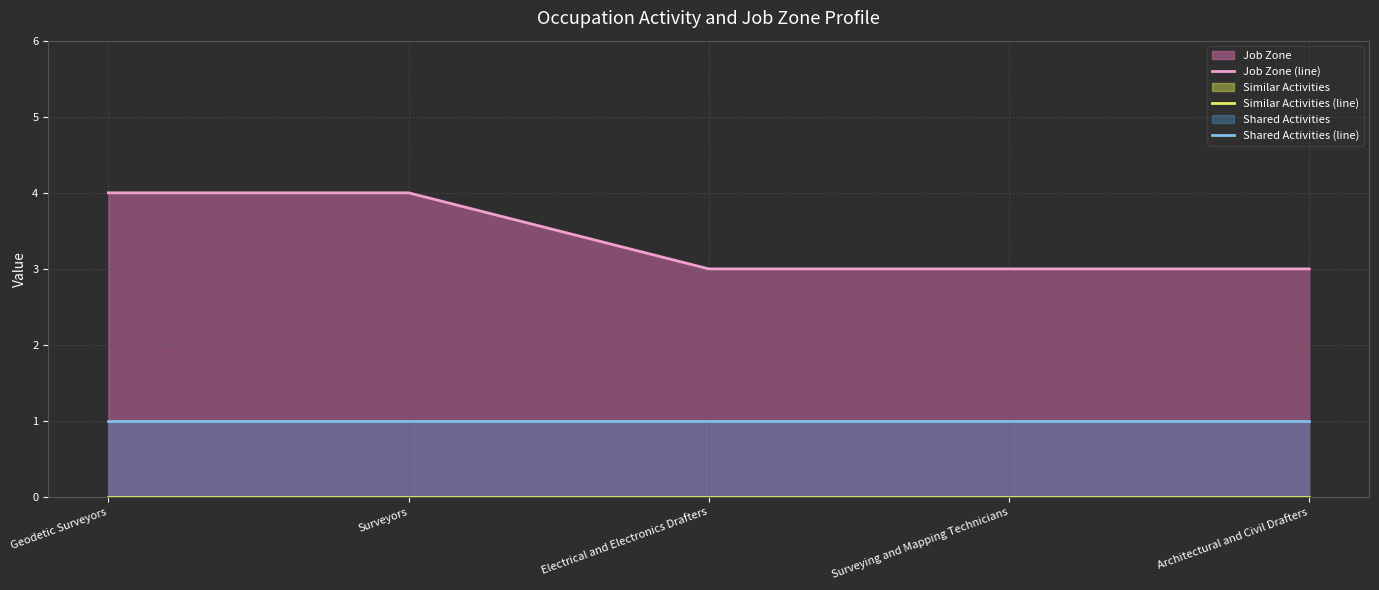

What position from the left is Surveying and Mapping Technicians?

4